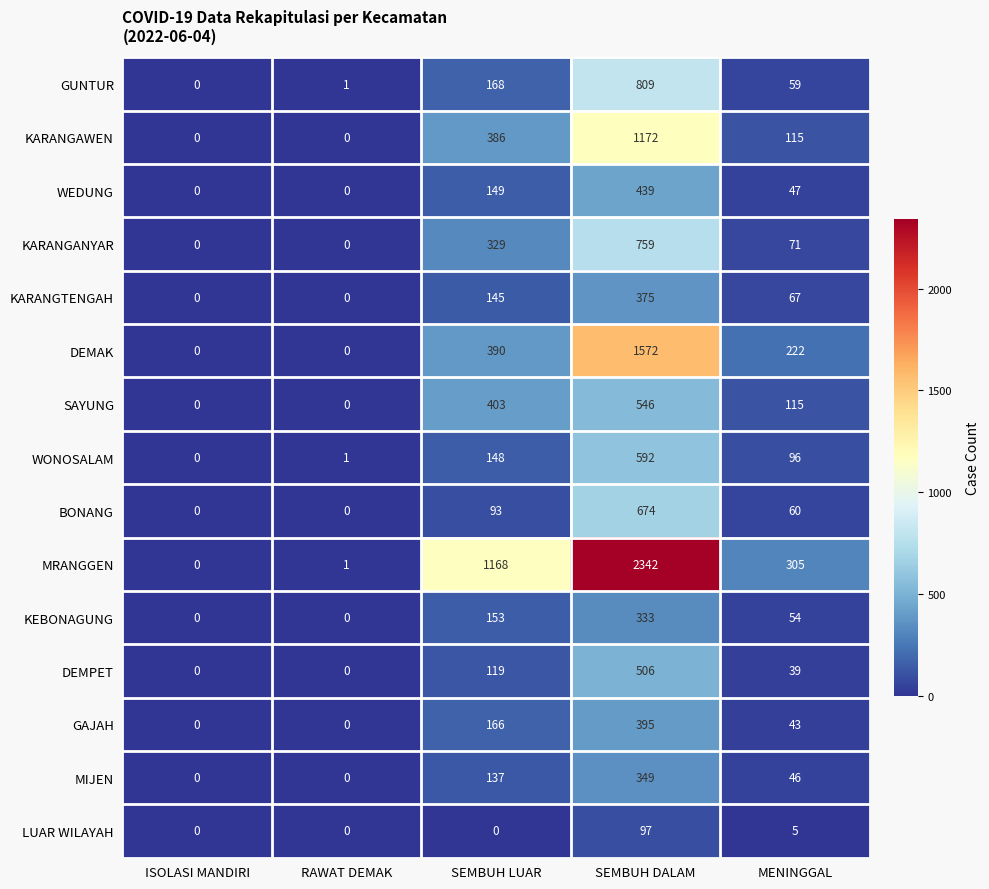

At which category does the chart reach its peak across all series?

SEMBUH DALAM